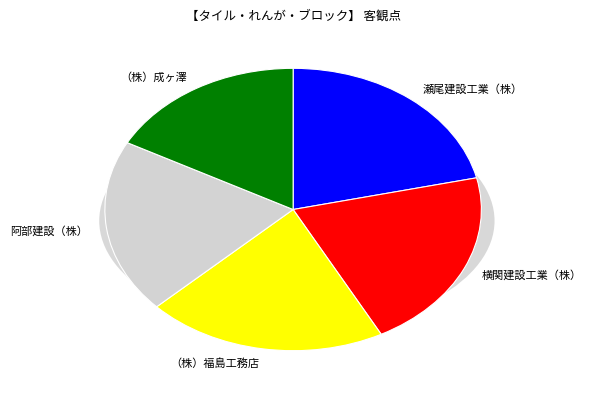

Count the number of slices in the pie.

5